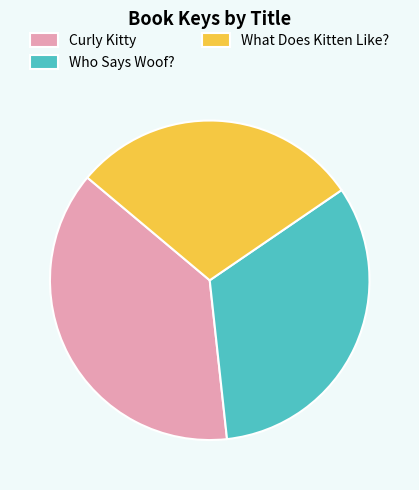

How many segments does this pie chart have?

3